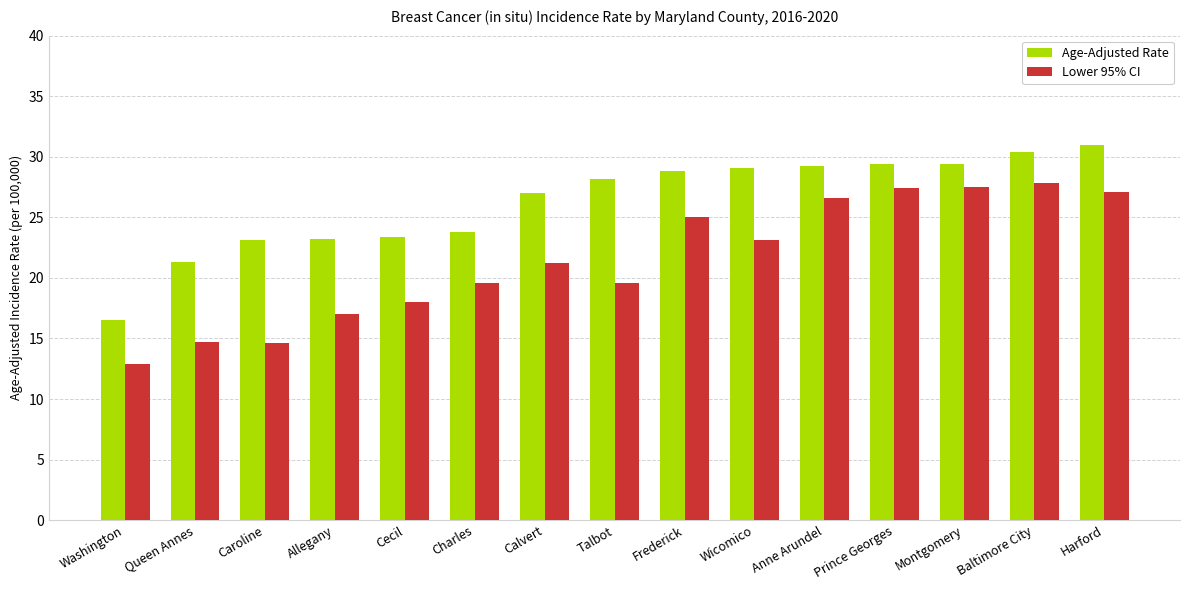

What is the difference between the Age-Adjusted Rate values at Talbot and Queen Annes?

6.9